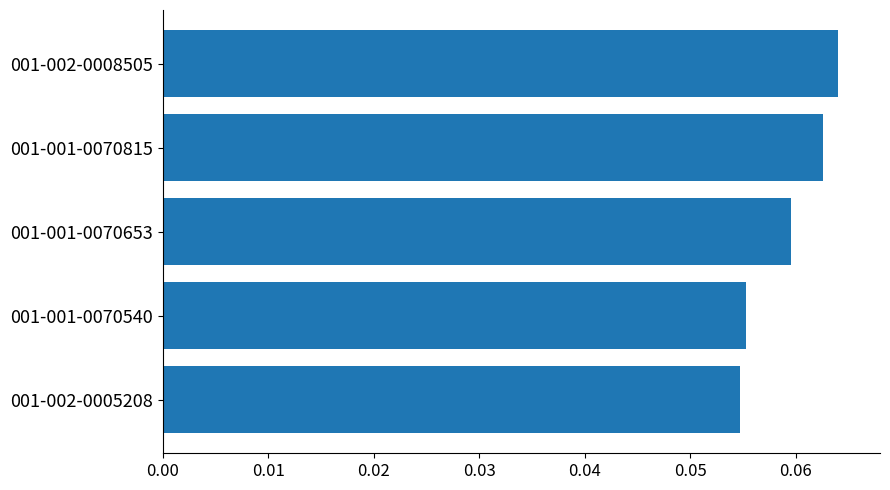

At which category does the chart reach its peak across all series?

001-002-0008505